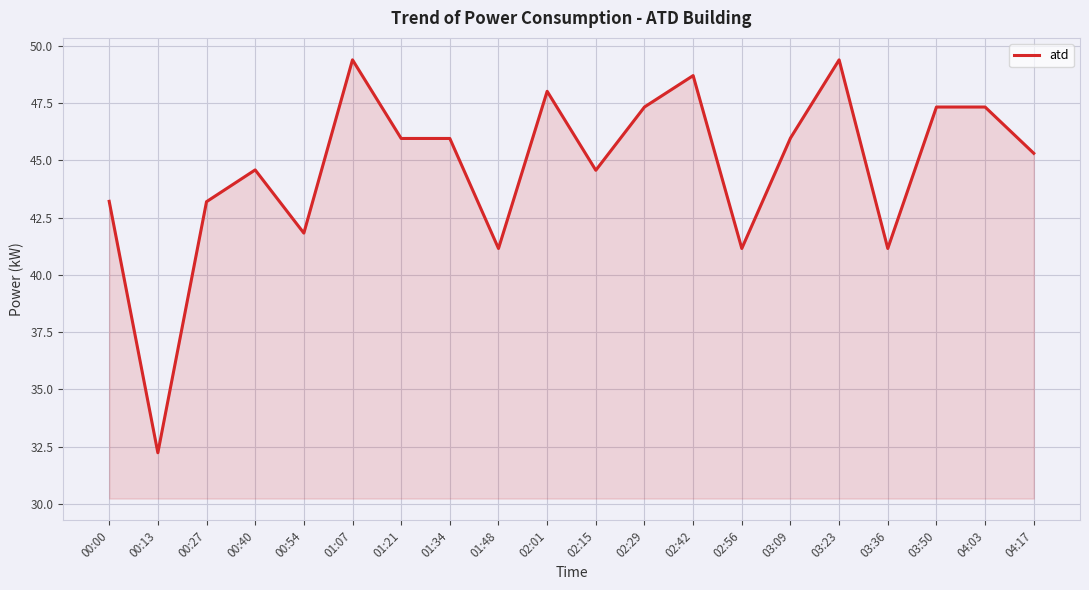

How many lines are shown in the chart?

1